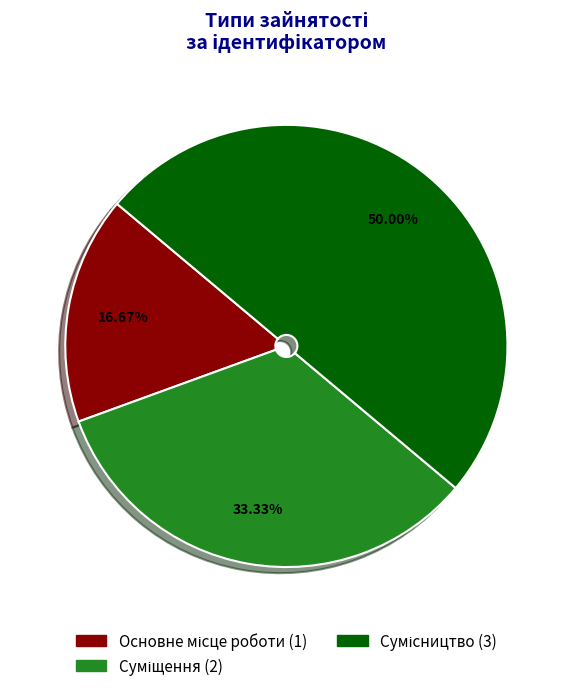

What percentage is the Сумісництво slice, to the nearest percent?

50%